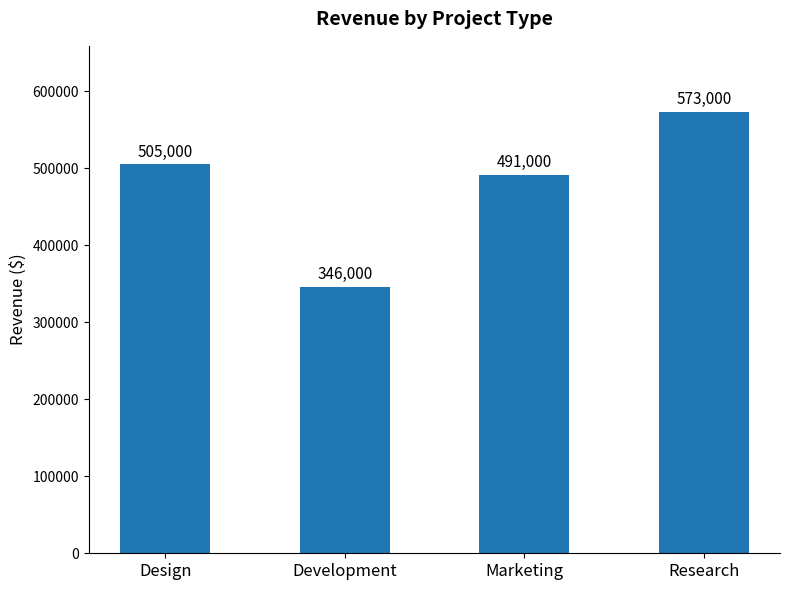

How many values are below 505000?

2